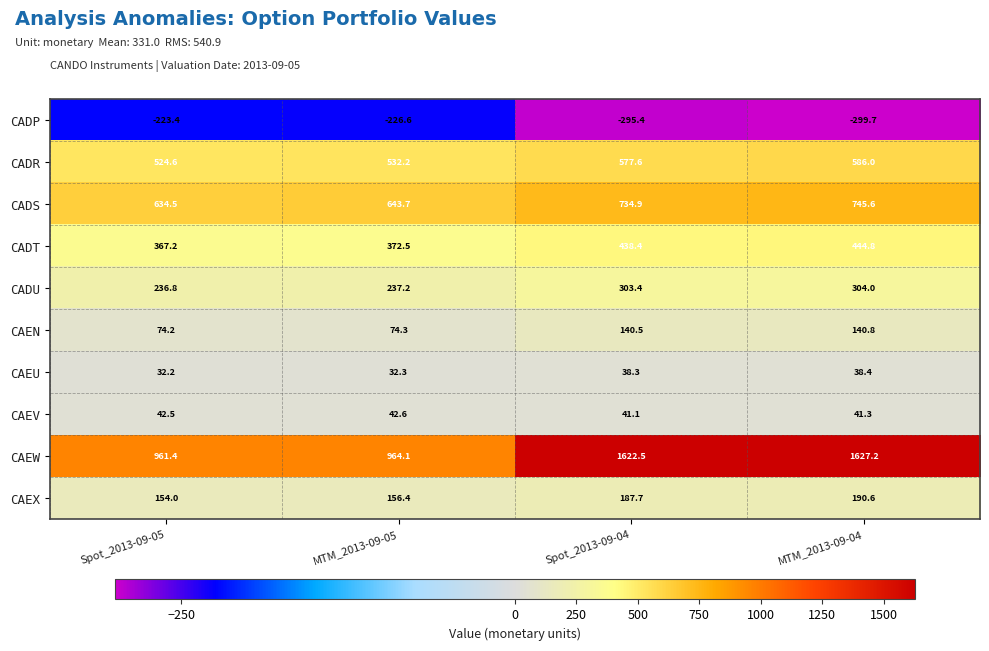

What is the sum of all CAEW values?

5175.2